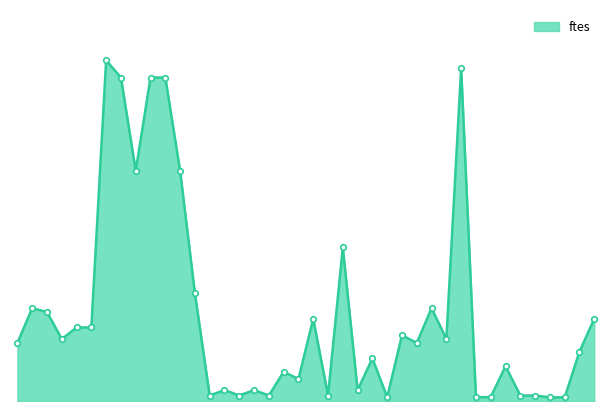

Rank the categories by value from lowest to highest.

5179, 5180, 5168, 5174, 5175, 5156, 5158, 5160, 5164, 5177, 5178, 5157, 5159, 5166, 5162, 5161, 5176, 5167, 5181, 5143, 5170, 5146, 5172, 5169, 5147, 5148, 5163, 5182, 5145, 5144, 5171, 5155, 5165, 5151, 5154, 5150, 5152, 5153, 5173, 5149